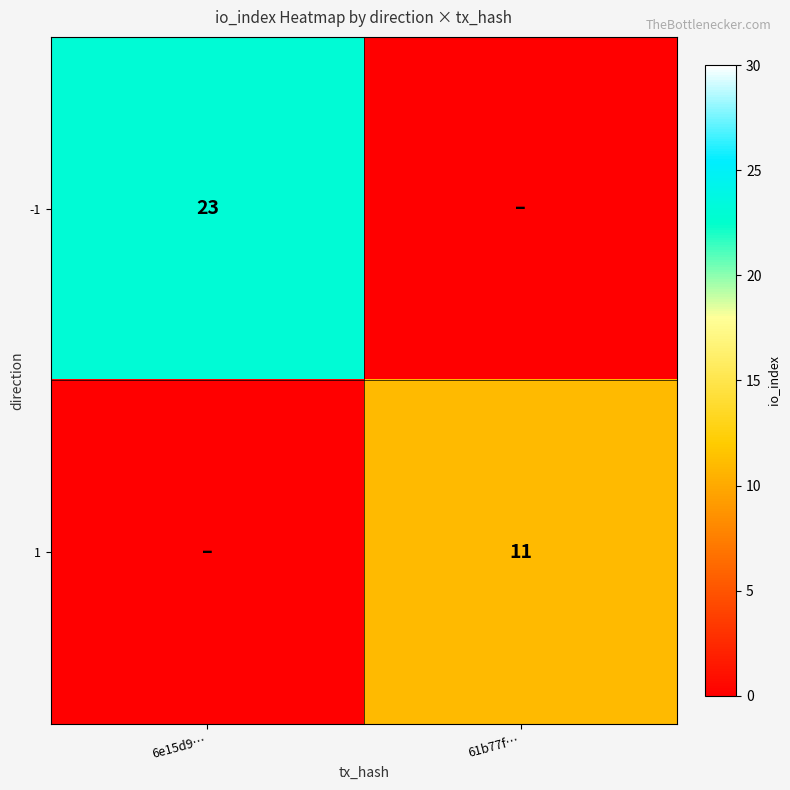

The 1 series shows 11 at 61b77f…. True or false?

True